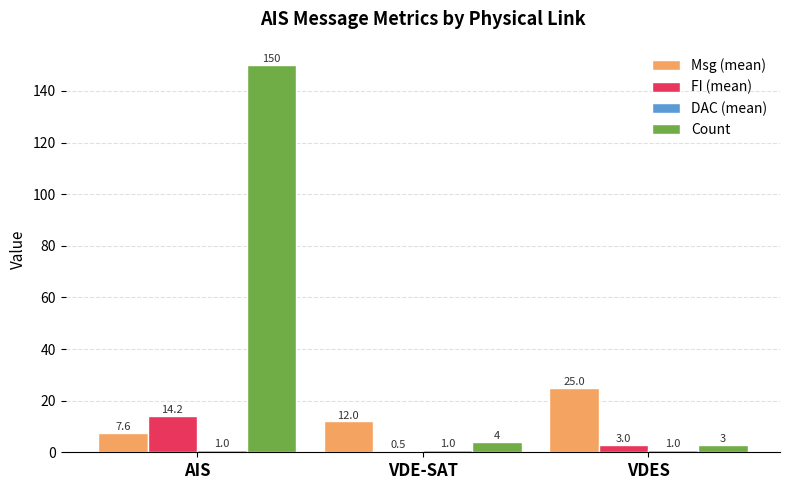

List the labels in order of Count value, smallest first.

VDES, VDE-SAT, AIS